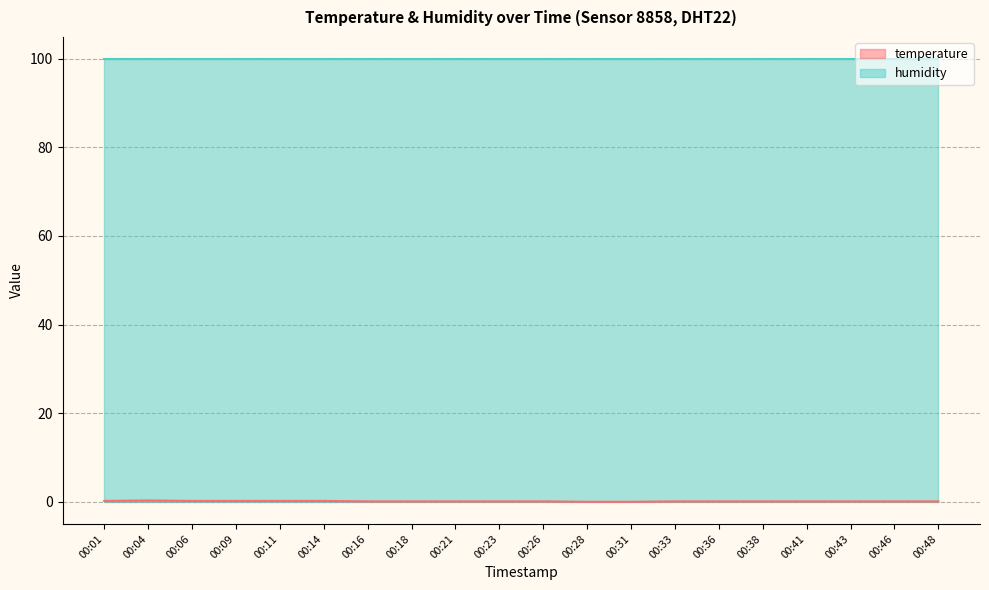

True or false: the data shows 0.1 at 00:26.

True